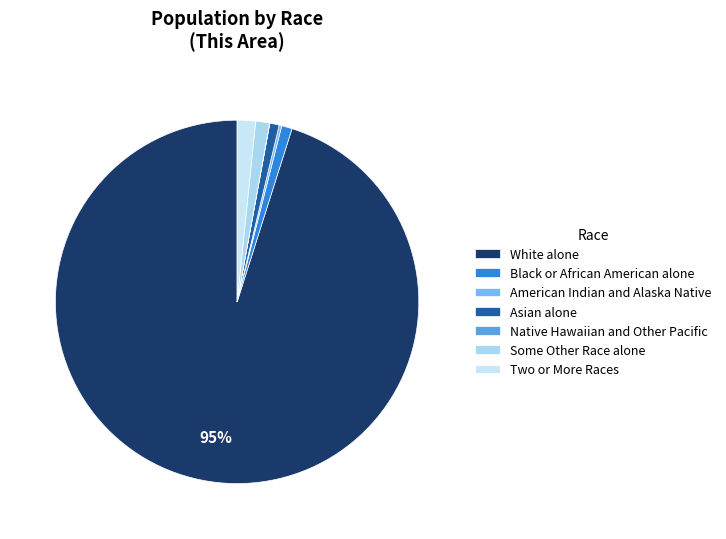

True or false: American Indian and Alaska Native accounts for 0% of the total.

True